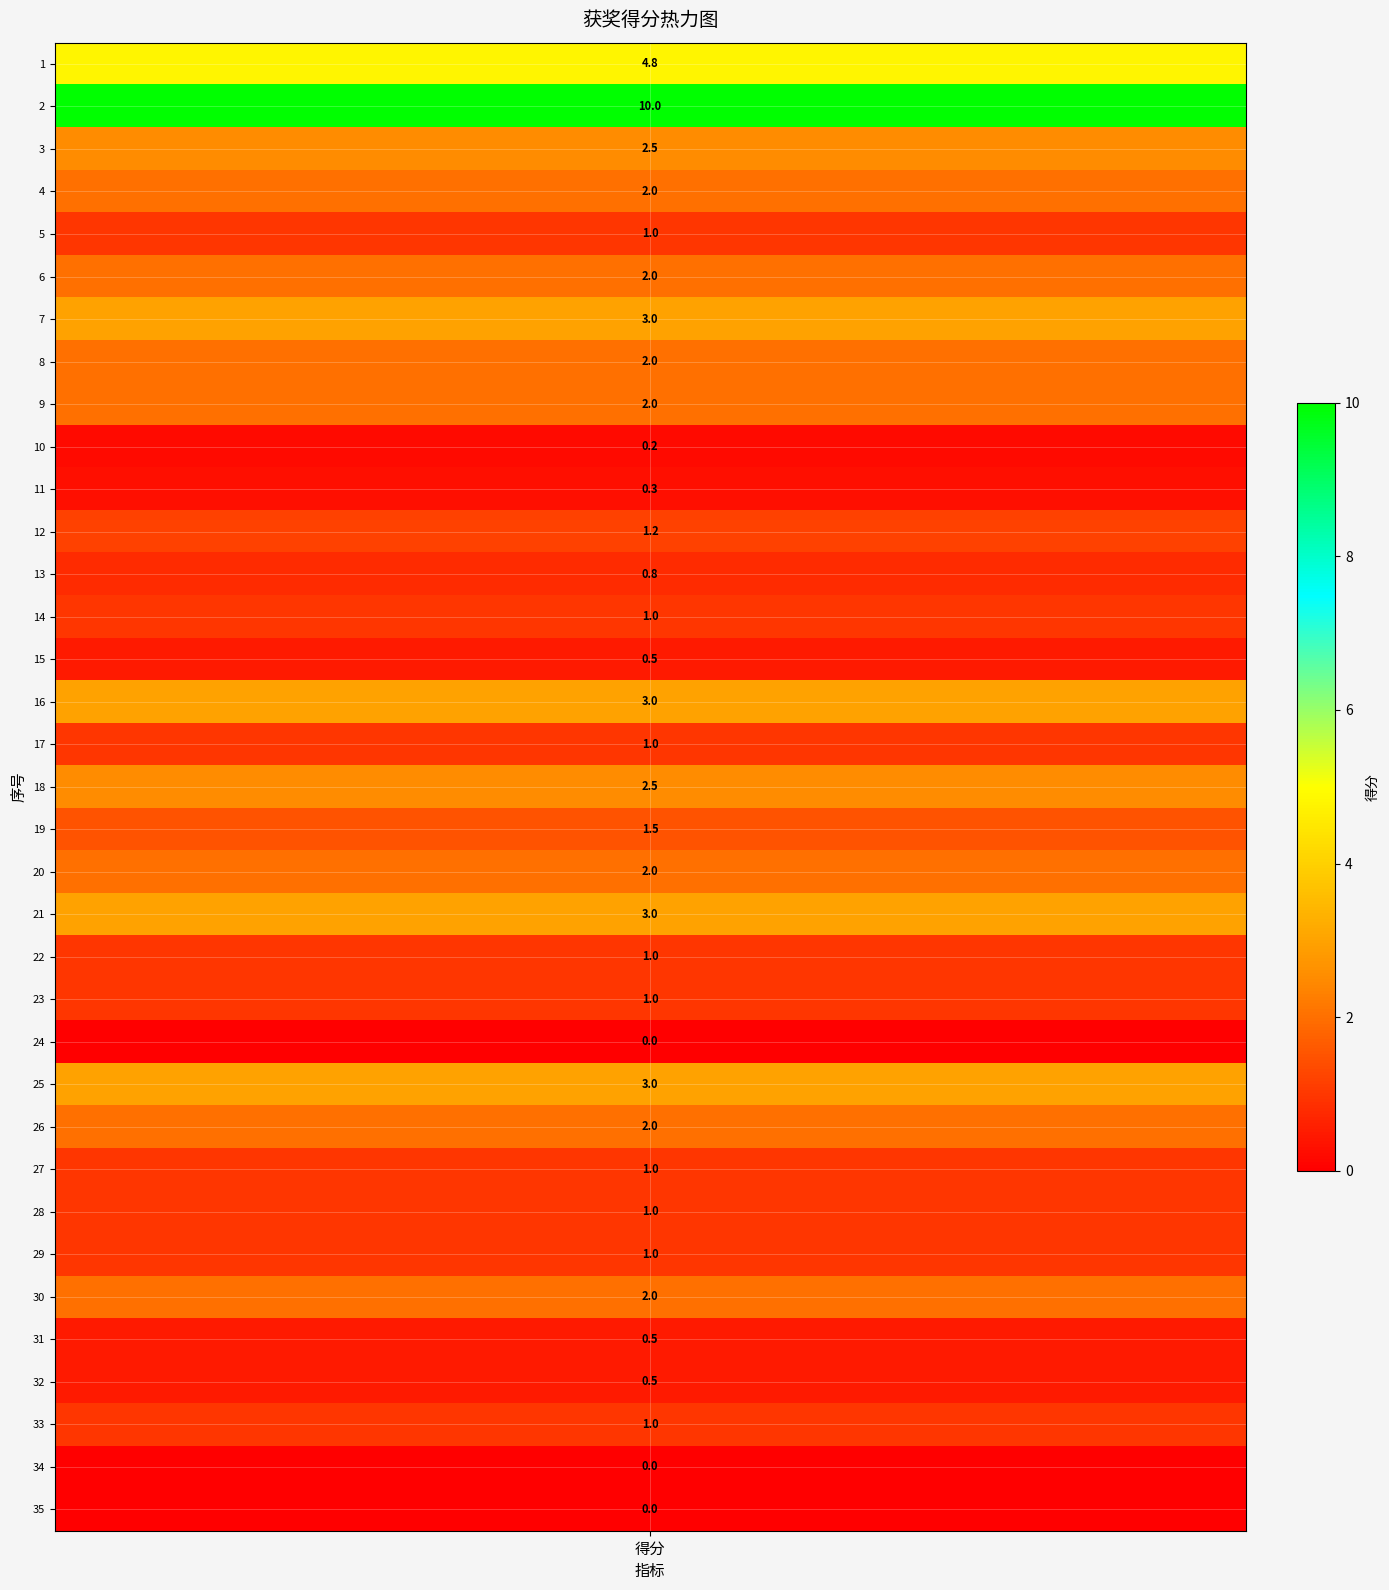

Reading left to right, what are all the values shown in this chart?

4.8	10.0	2.5	2.0	1.0	2.0	3.0	2.0	2.0	0.2	0.3	1.2	0.8	1.0	0.5	3.0	1.0	2.5	1.5	2.0	3.0	1.0	1.0	0.0	3.0	2.0	1.0	1.0	1.0	2.0	0.5	0.5	1.0	0.0	0.0